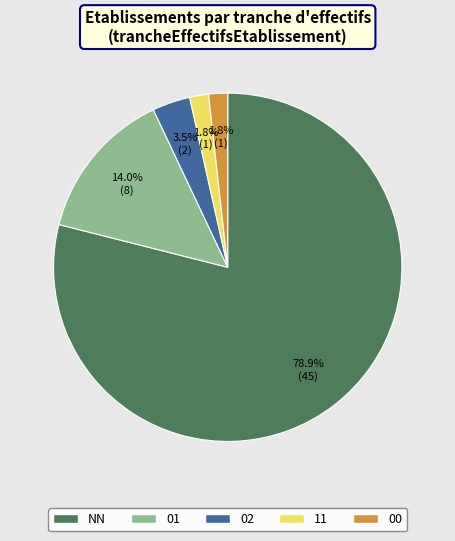

What is the largest slice in the pie chart?

NN